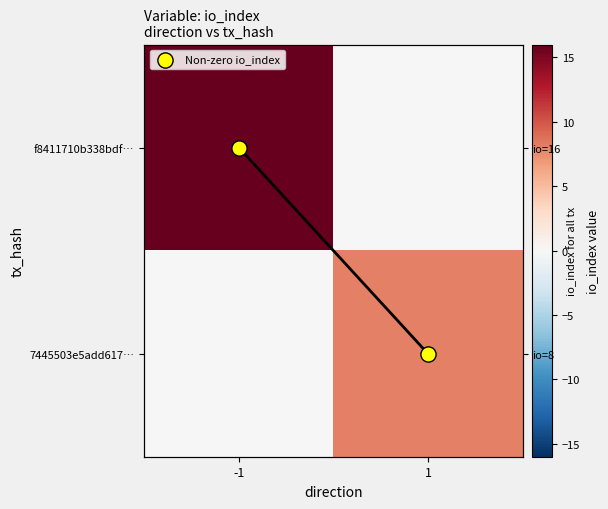

Is it true that f8411710b338bdf… equals 16 at -1?

True